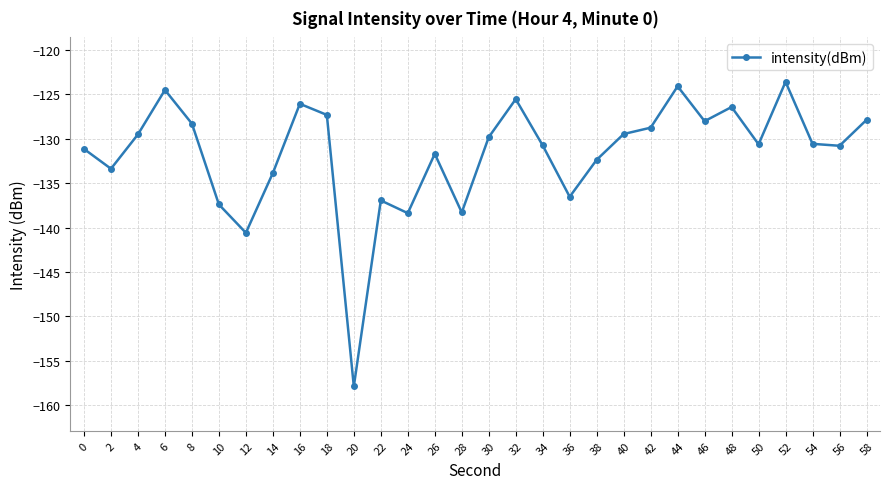

Does the chart display data point markers on the line(s)?

Yes